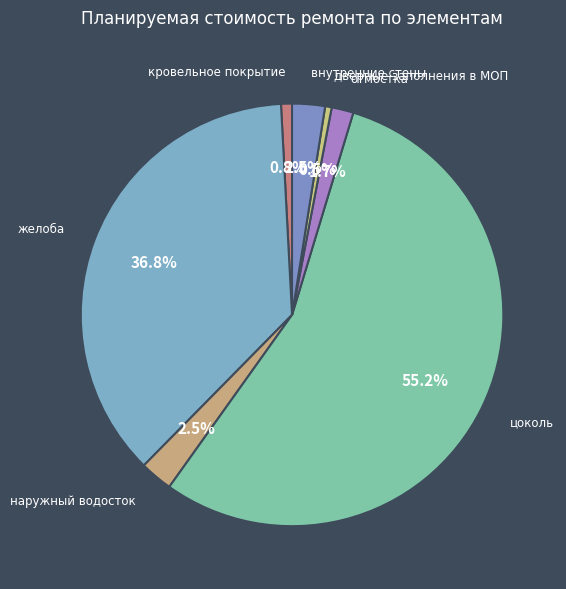

Combined, what portion of the pie is кровельное покрытие and цоколь?

56.0%